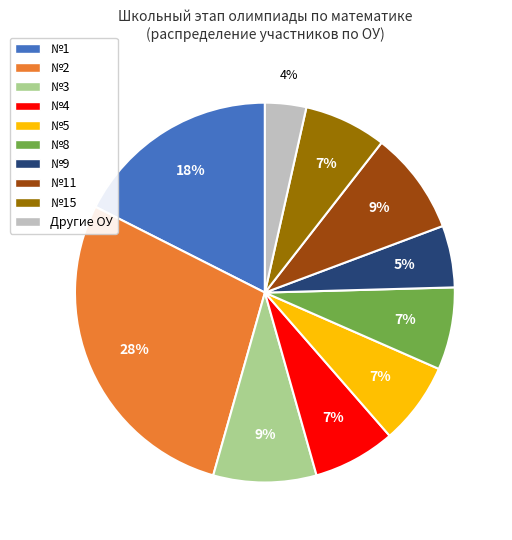

Combined, do Другие ОУ and №9 account for over 50%?

No